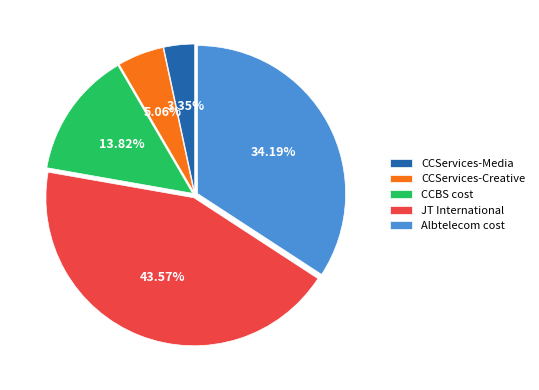

To the nearest percent, what portion does Albtelecom cost represent?

34%